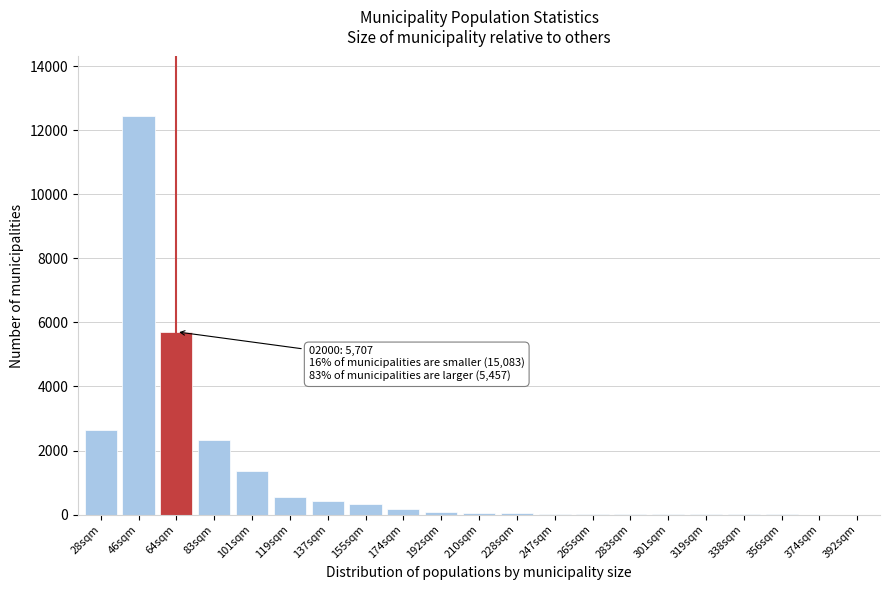

What is the greatest value displayed?

12434